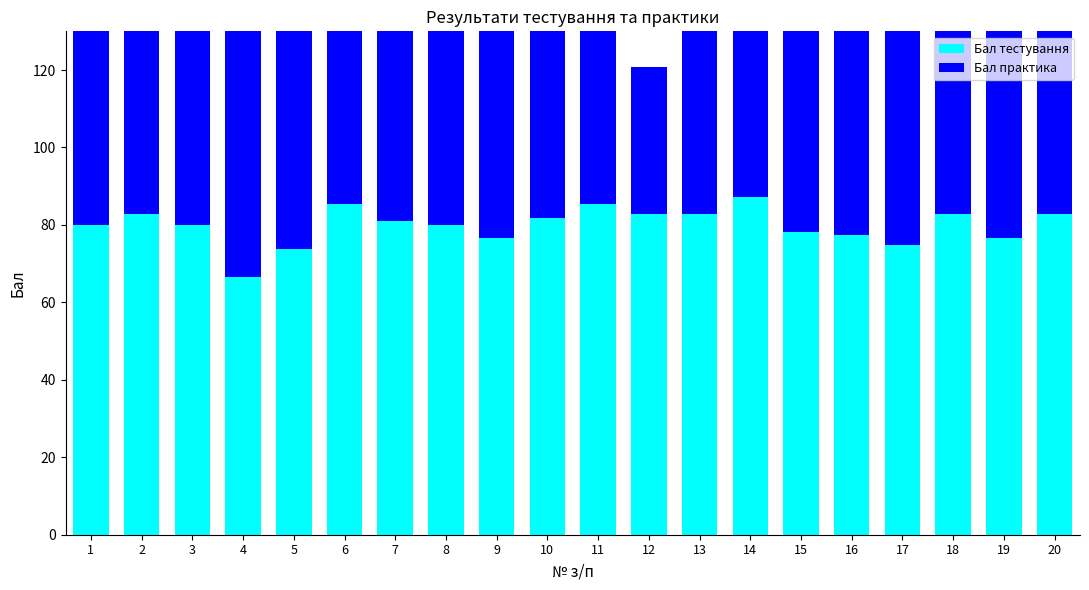

The Бал практика series shows 123.7 at 3. True or false?

False